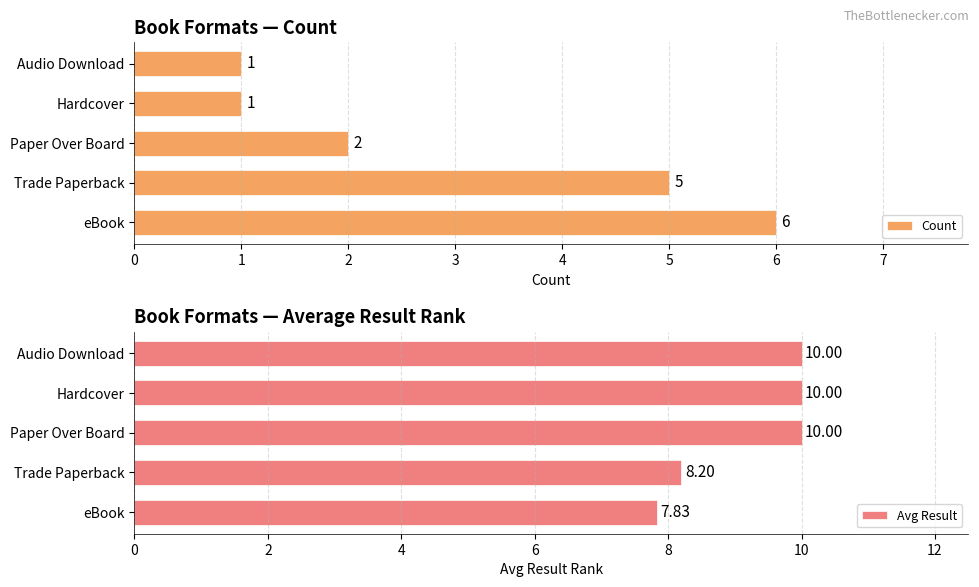

How many series are shown in this chart?

2